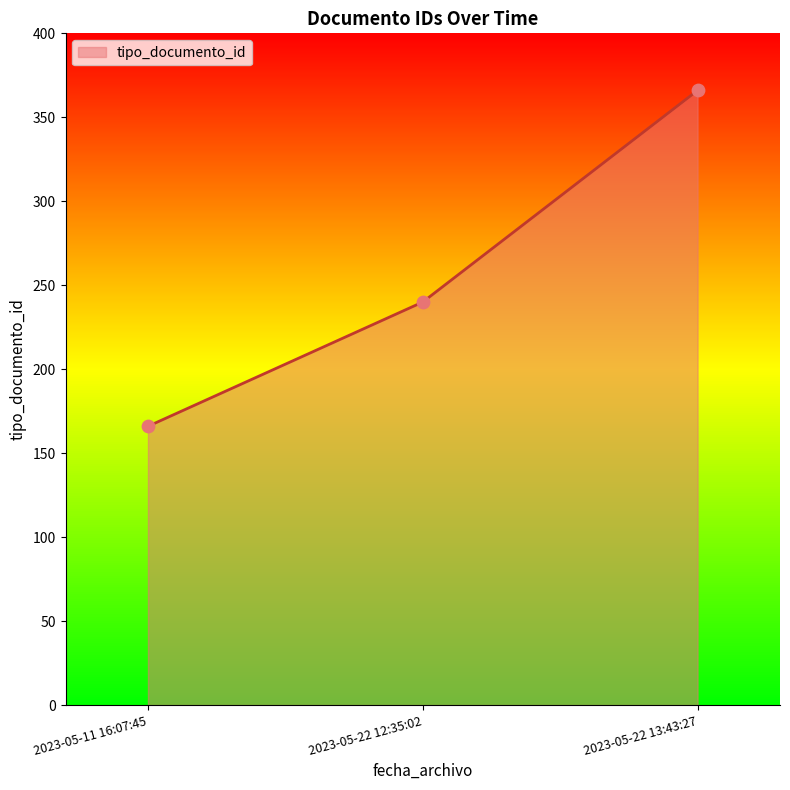

Which has a higher value, 2023-05-22 13:43:27 or 2023-05-11 16:07:45?

2023-05-22 13:43:27